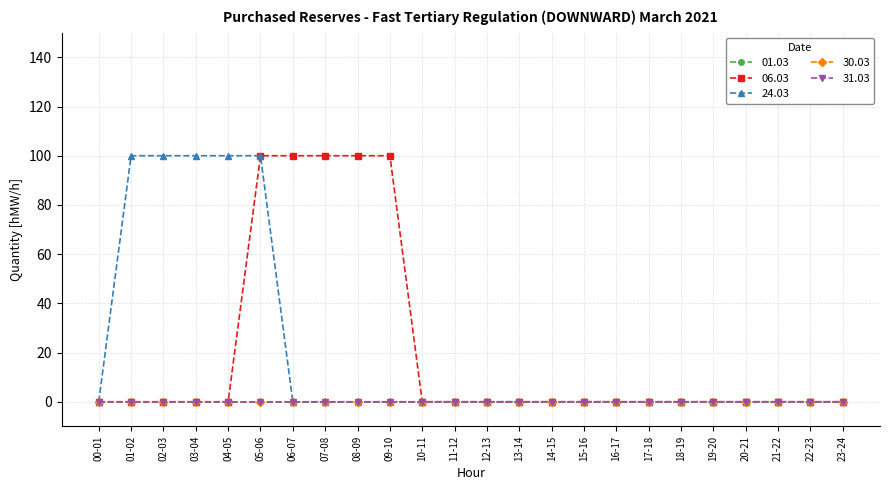

True or false: 01.03 and 30.03 cross at least once.

False